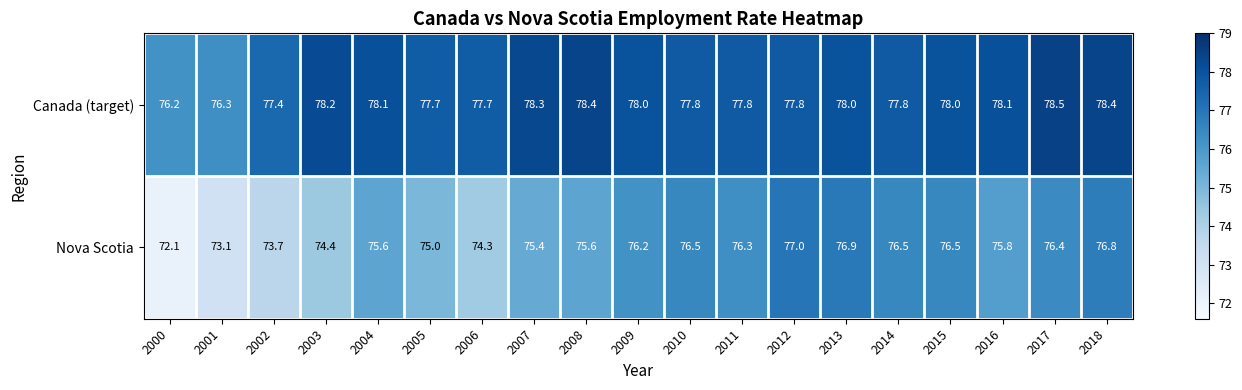

What is the difference between the Nova Scotia values at 2012 and 2002?

3.3